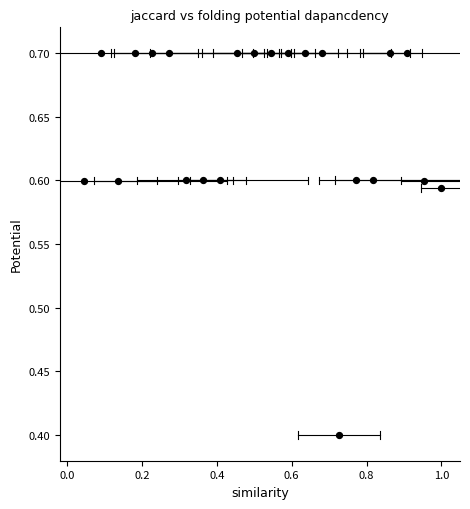

What is the range of Y values (max minus min)?

0.3